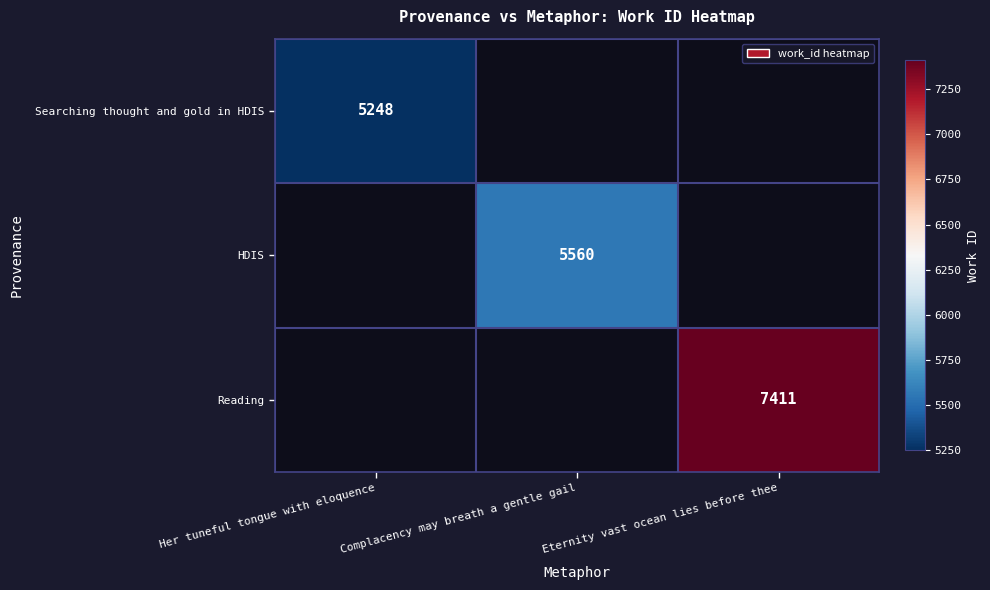

What is the minimum value shown in the chart?

5248.0